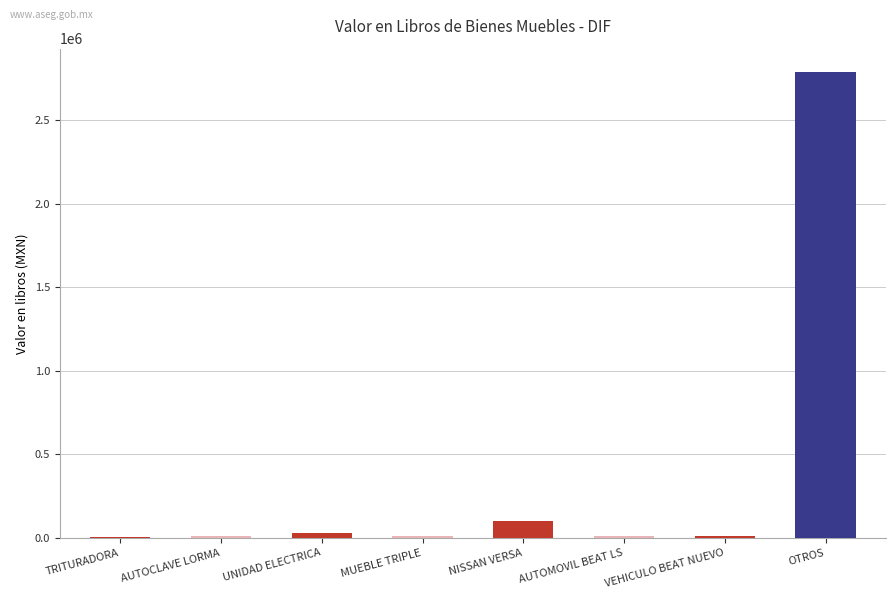

Which label corresponds to the largest value in the chart?

OTROS